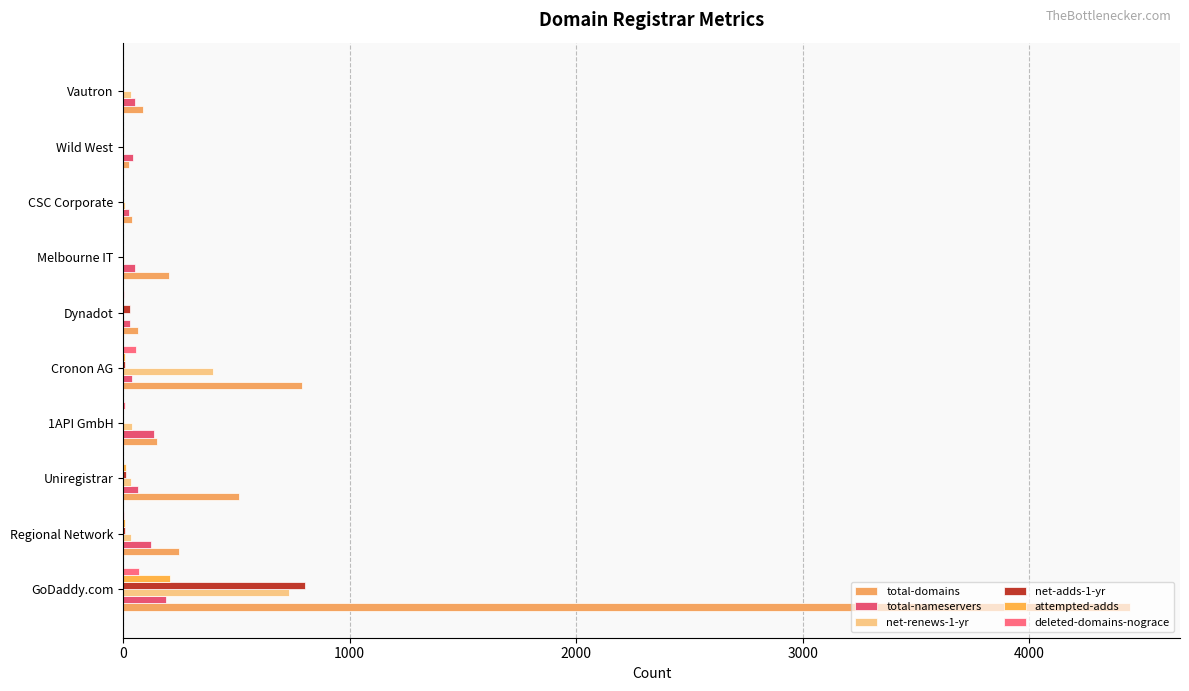

What is the maximum value shown in the chart?

4443